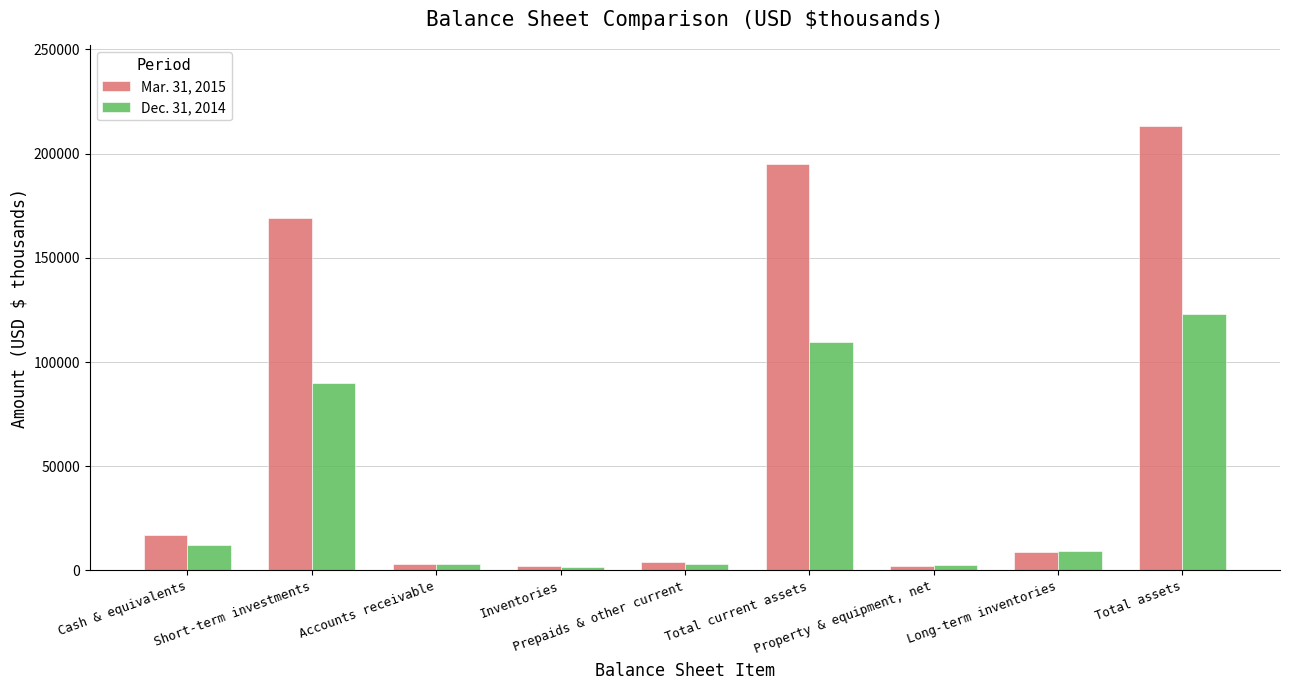

What position from the right is Property & equipment, net?

3